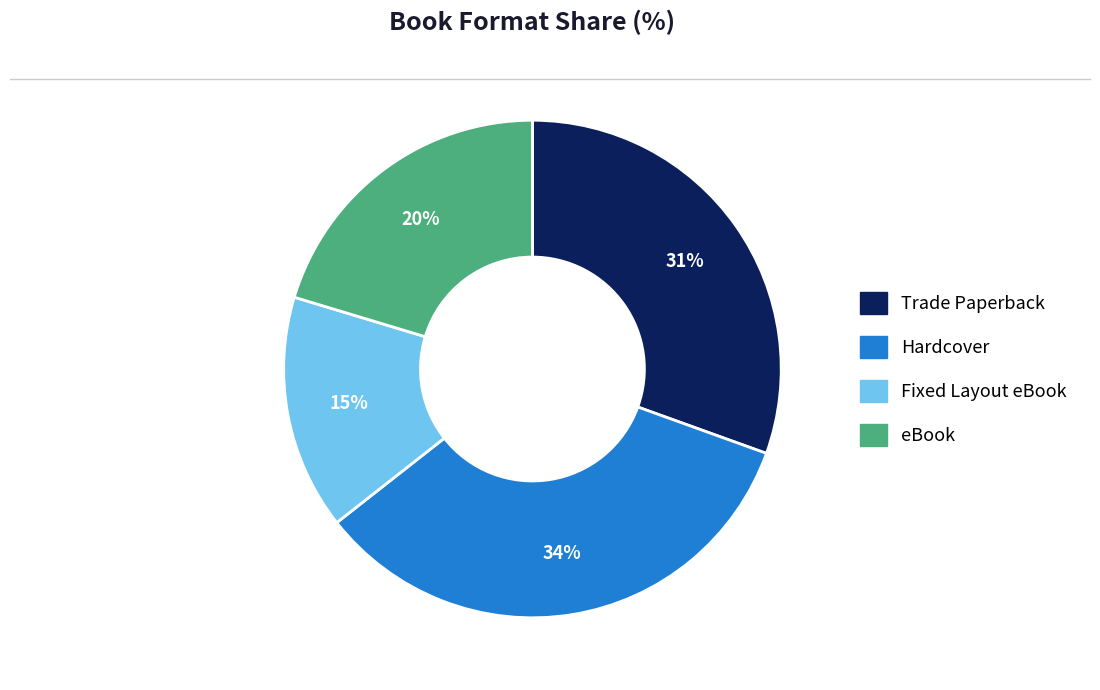

True or false: Trade Paperback accounts for 31% of the total.

True